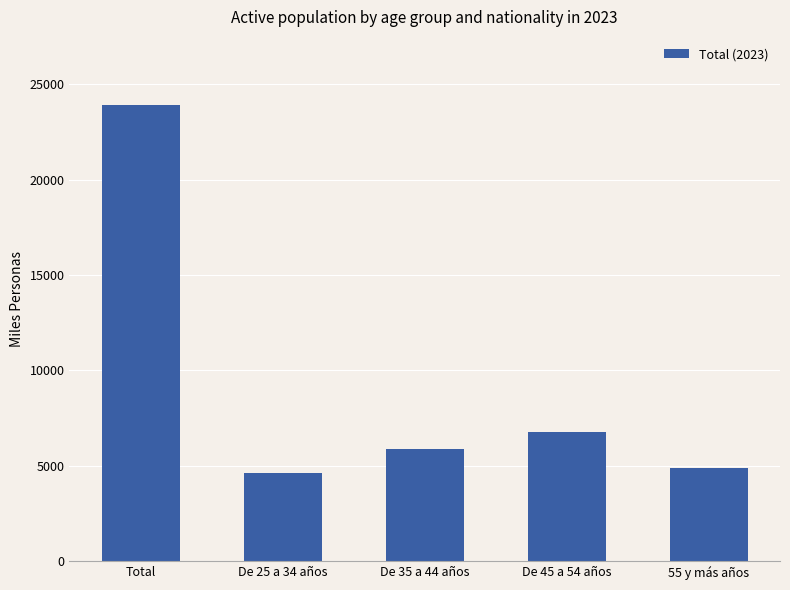

Which category has the lowest value across all series?

De 25 a 34 años